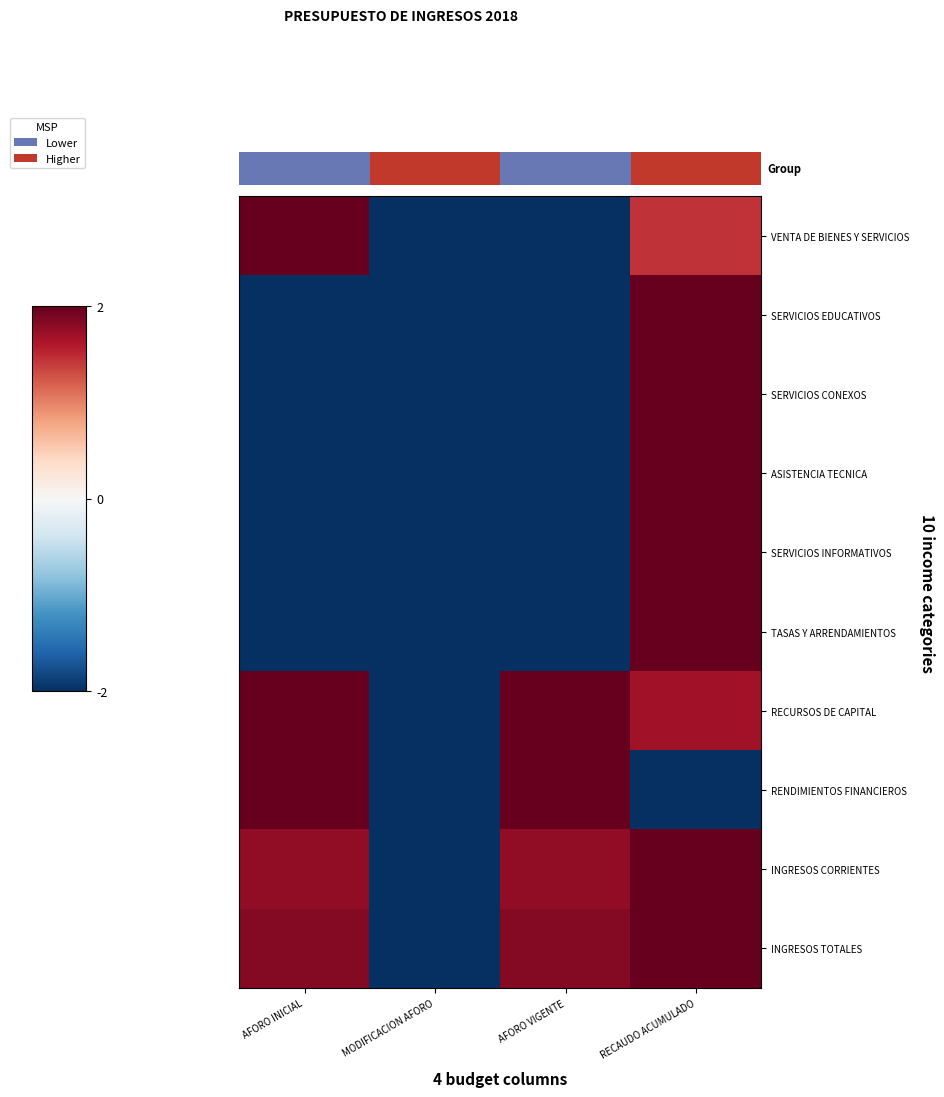

Where does the INGRESOS TOTALES series first go above 1?

AFORO INICIAL